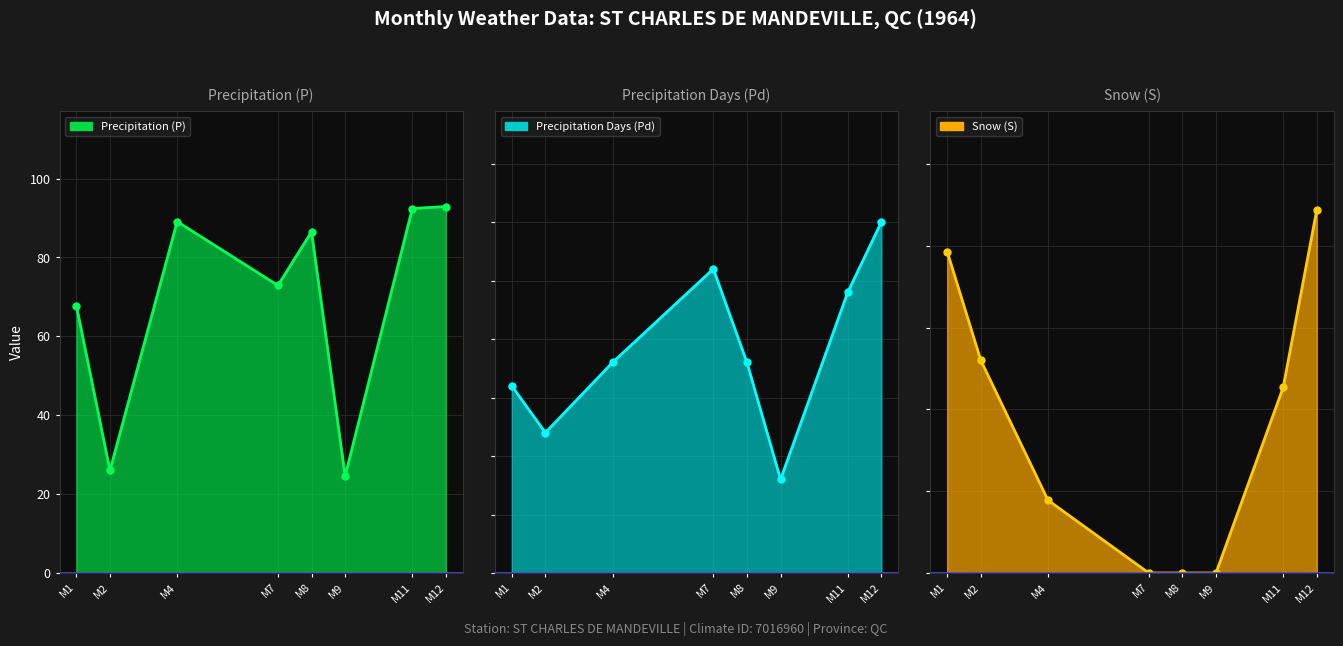

At which category does Precipitation (P) reach its first local valley?

M2